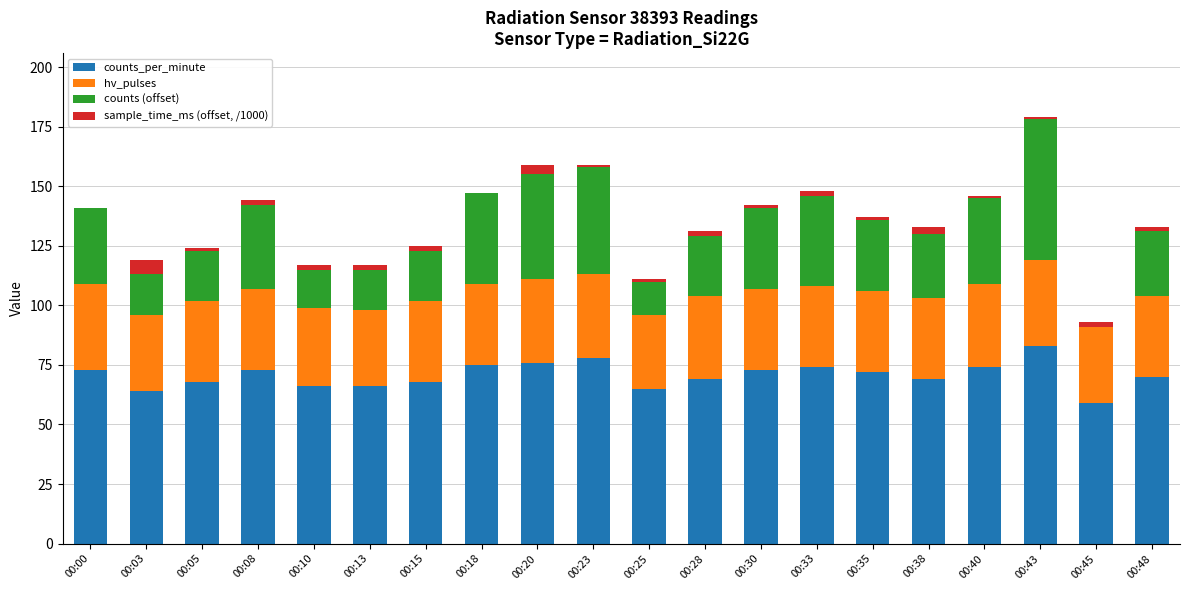

At which category is the sum across all series the highest?

00:43